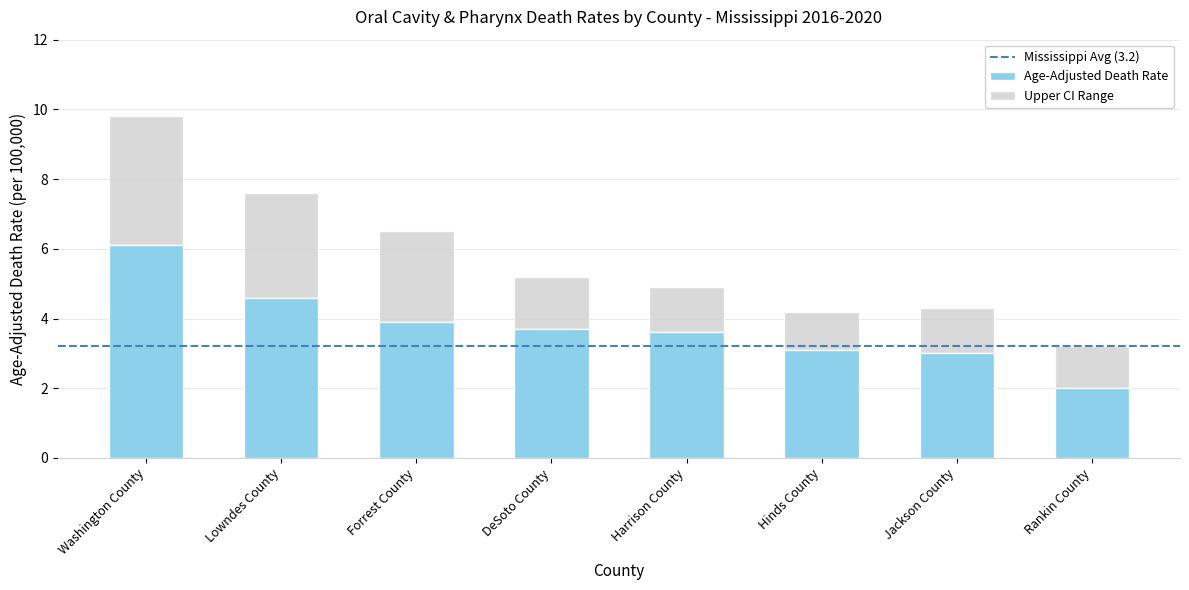

What is the difference between the maximum and minimum values in the Age-Adjusted Death Rate series?

4.1